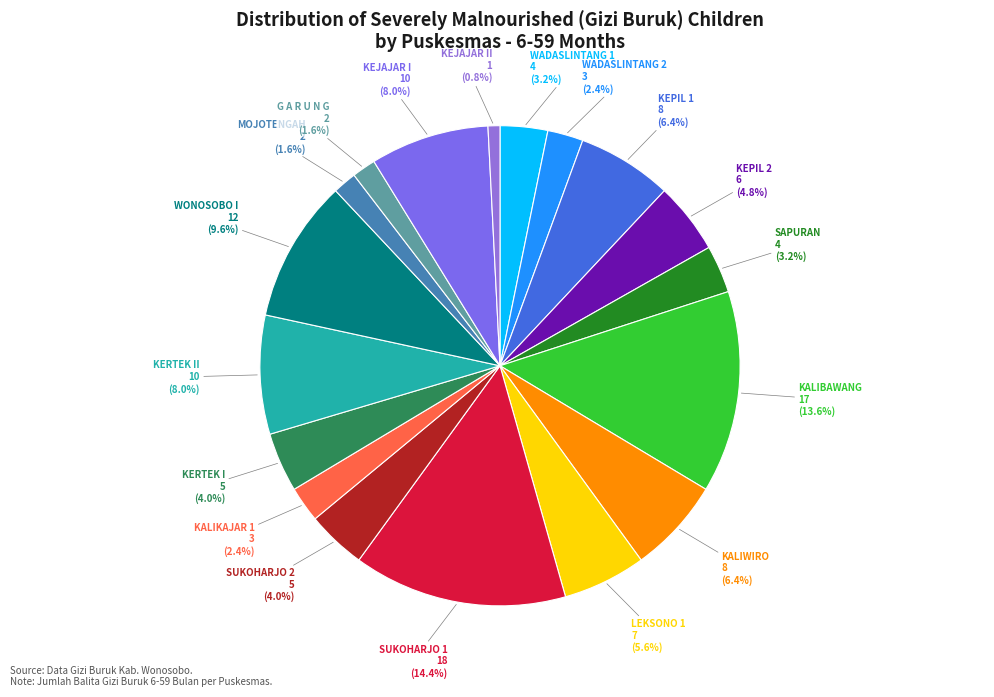

How many slices are in this pie chart?

18